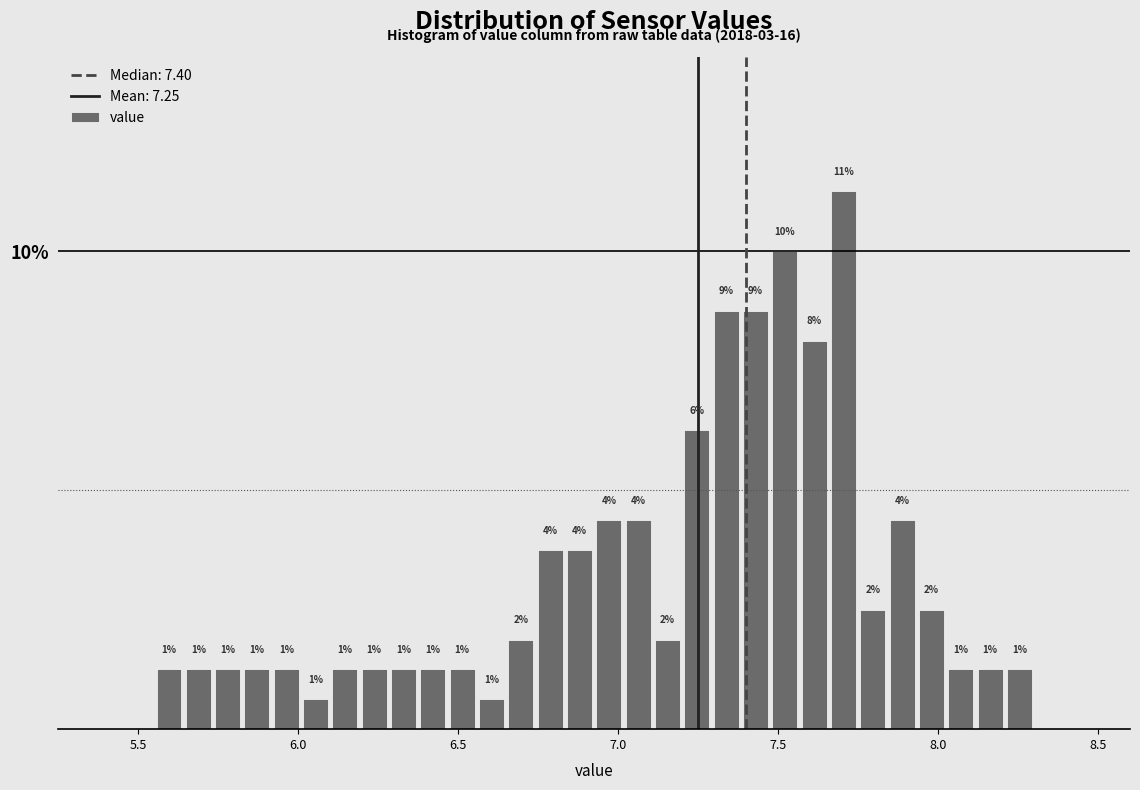

Around what value on the x-axis is the tallest bar? Give the approximate position of its centre, as read against the axis.

7.70